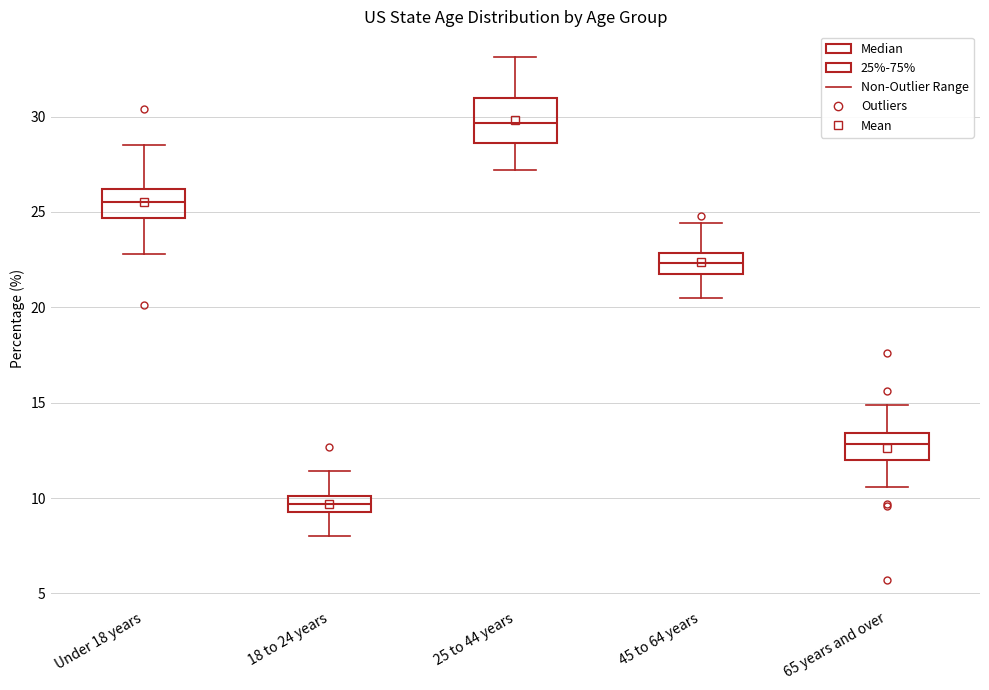

Reading left to right, read every box against the y-axis: the position of its median line, the range the box covers, and the ends of its whiskers. The values are not printed on the chart, so give them approximately, as read against the axis.

Under 18 years: median 25.5, box 24.5 to 26.0, whiskers 23.0 to 28.5
18 to 24 years: median 9.5 (inside the box), box 9.5 to 10.0, whiskers 8.0 to 11.5
25 to 44 years: median 29.5, box 28.5 to 31.0, whiskers 27.0 to 33.0
45 to 64 years: median 22.5, box 22.0 to 23.0, whiskers 20.5 to 24.5
65 years and over: median 13.0, box 12.0 to 13.5, whiskers 10.5 to 15.0